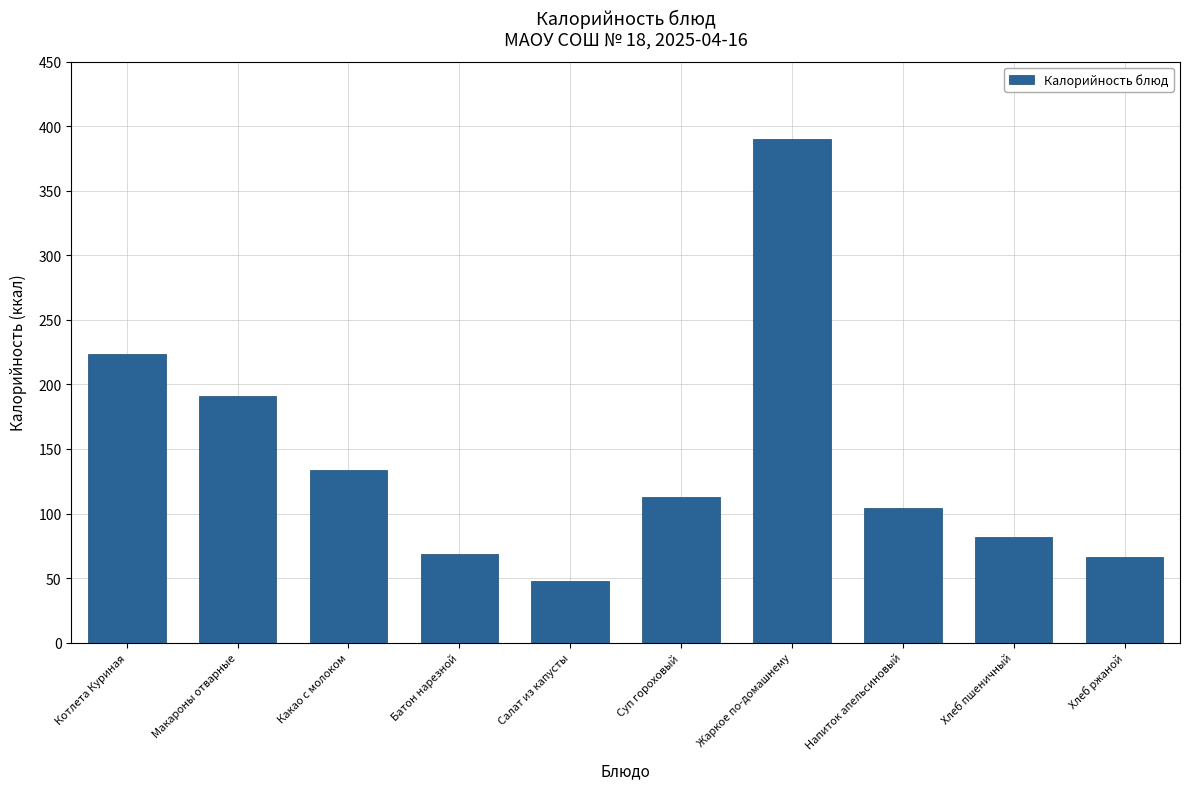

The value at Какао с молоком is 134.0. True or false?

True